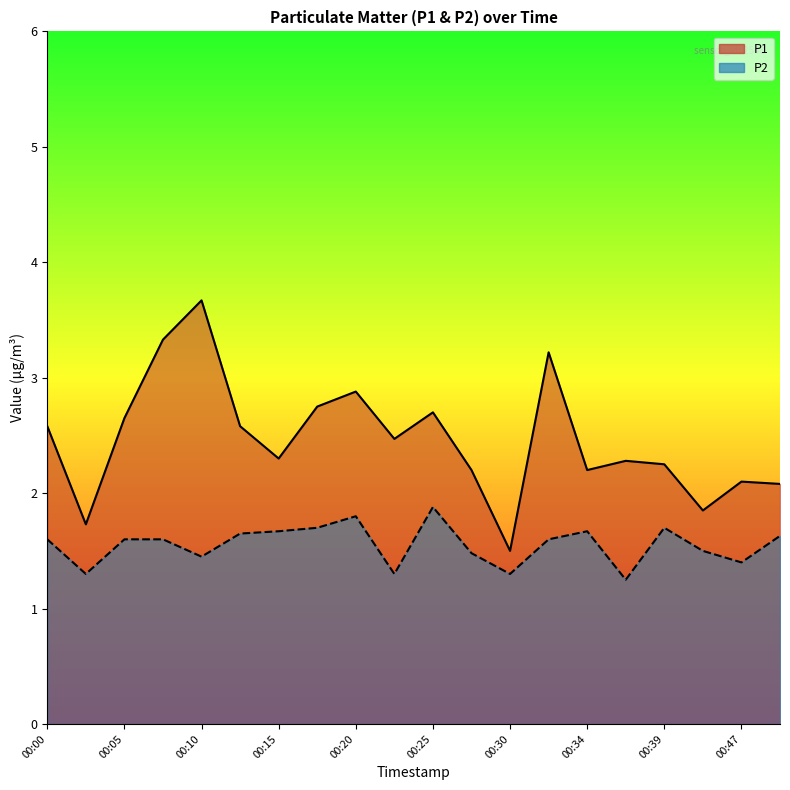

What is the average value of the P2 series?

1.6